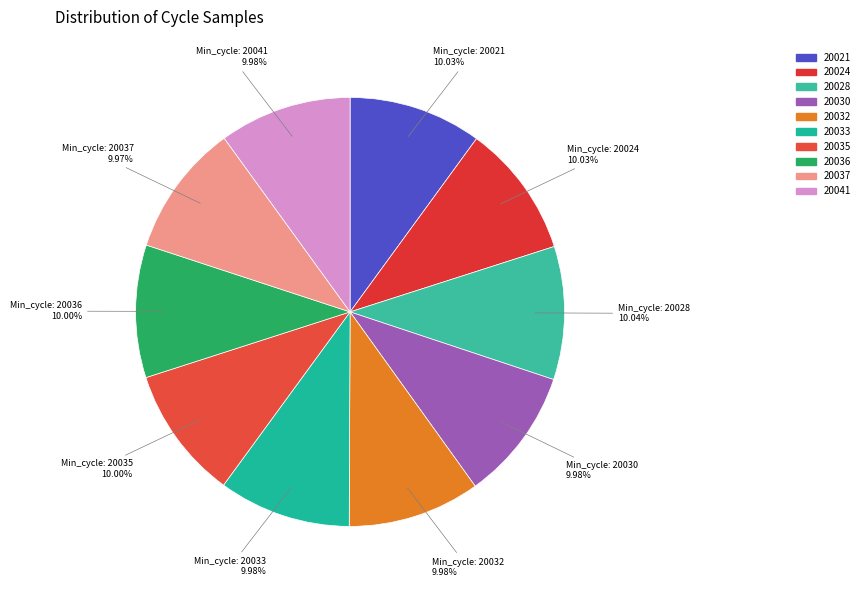

To the nearest percent, what percentage of the pie is 20041?

10%